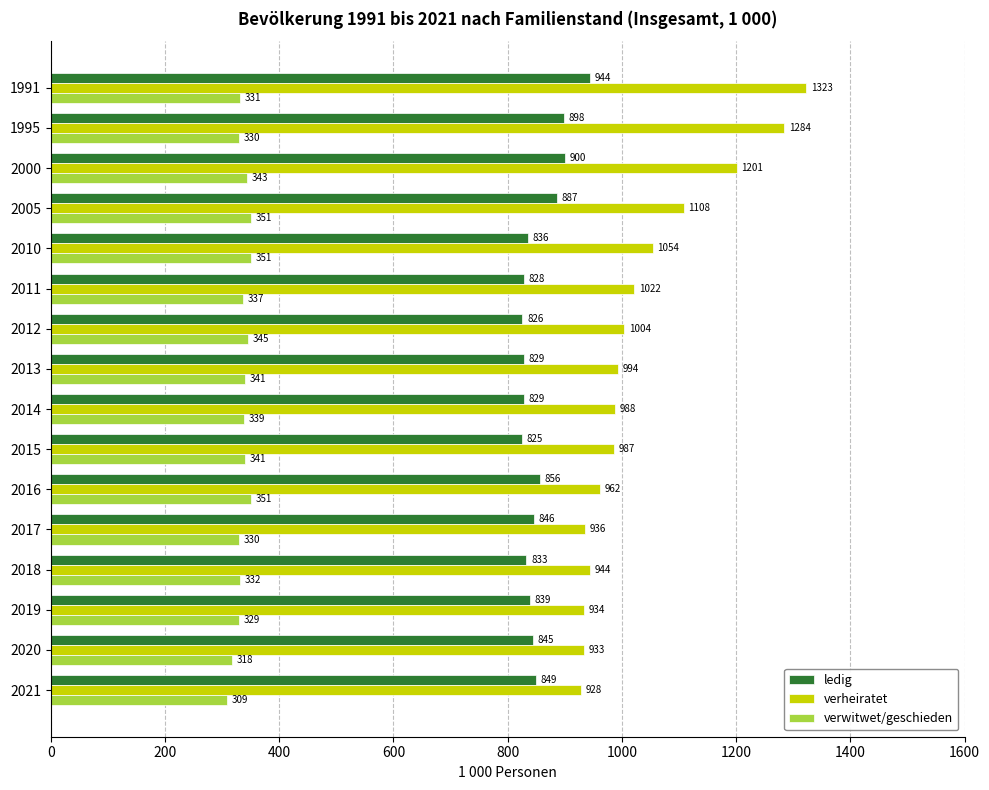

What is the difference between the ledig values at 2017 and 2016?

10